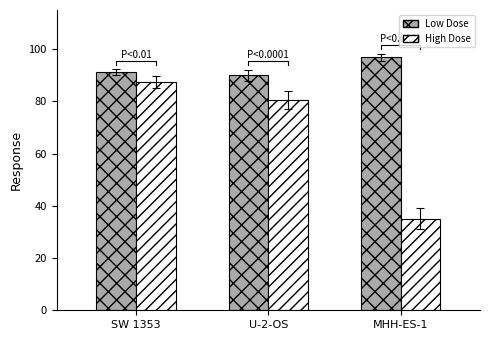

Reading left to right, list all the values displayed in this chart.

Low Dose: SW 1353=91.3	U-2-OS=90.0	MHH-ES-1=96.8
High Dose: SW 1353=87.6	U-2-OS=80.4	MHH-ES-1=35.1